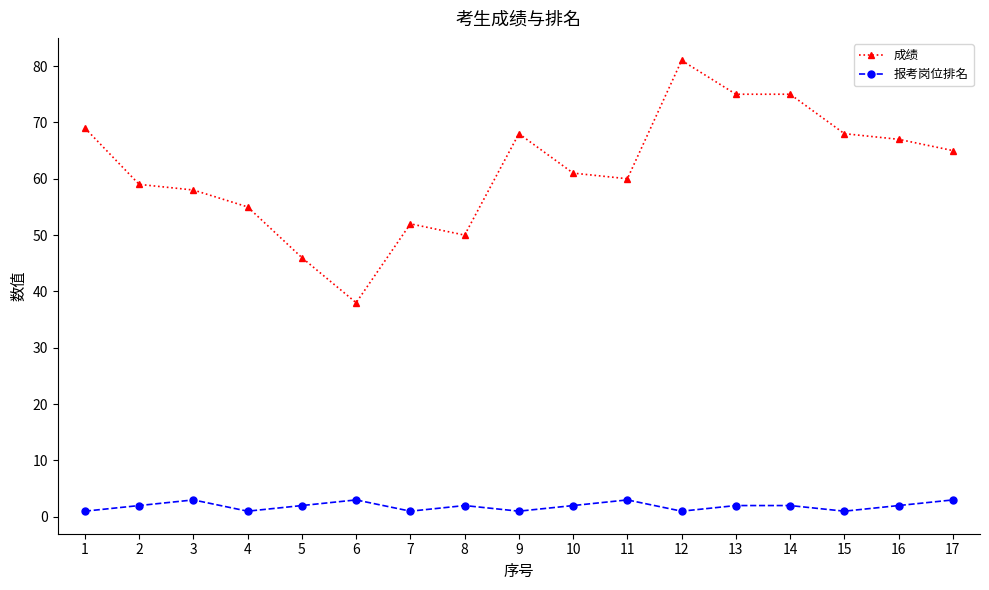

Which series has the largest total across all categories?

成绩